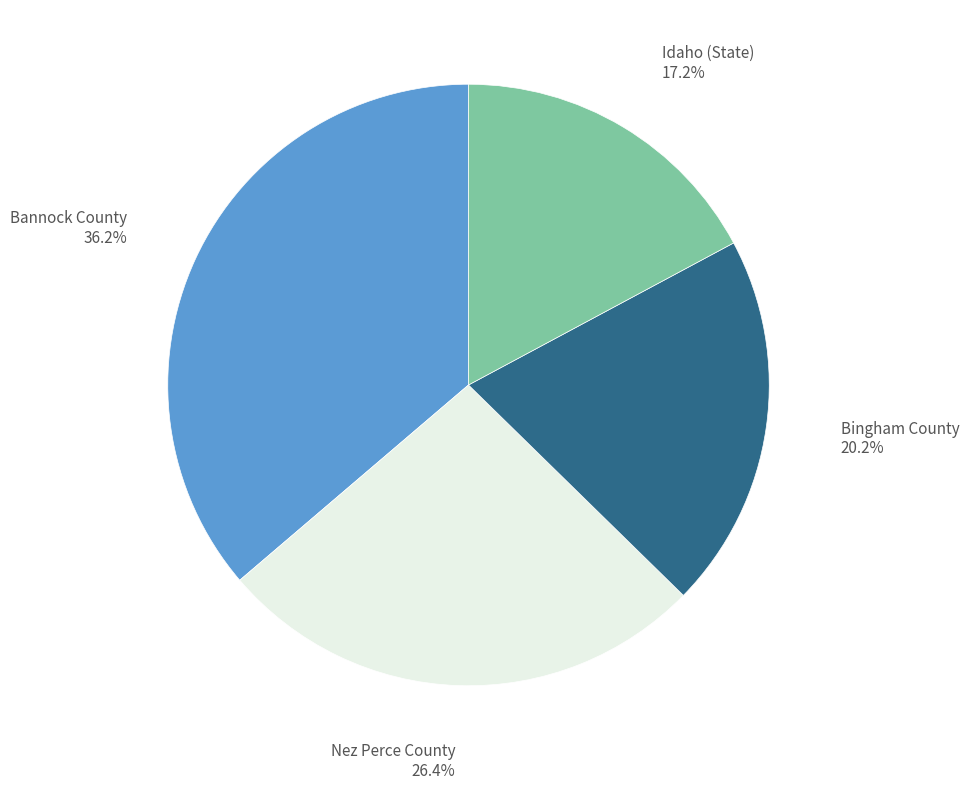

Is there any slice that represents more than half of the pie?

No